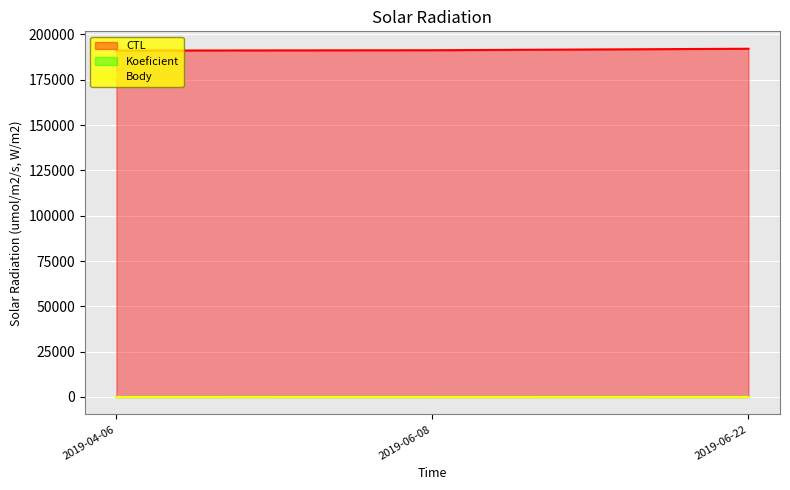

Is the value of Body at 2019-06-08 greater than the value of CTL at 2019-06-08?

No